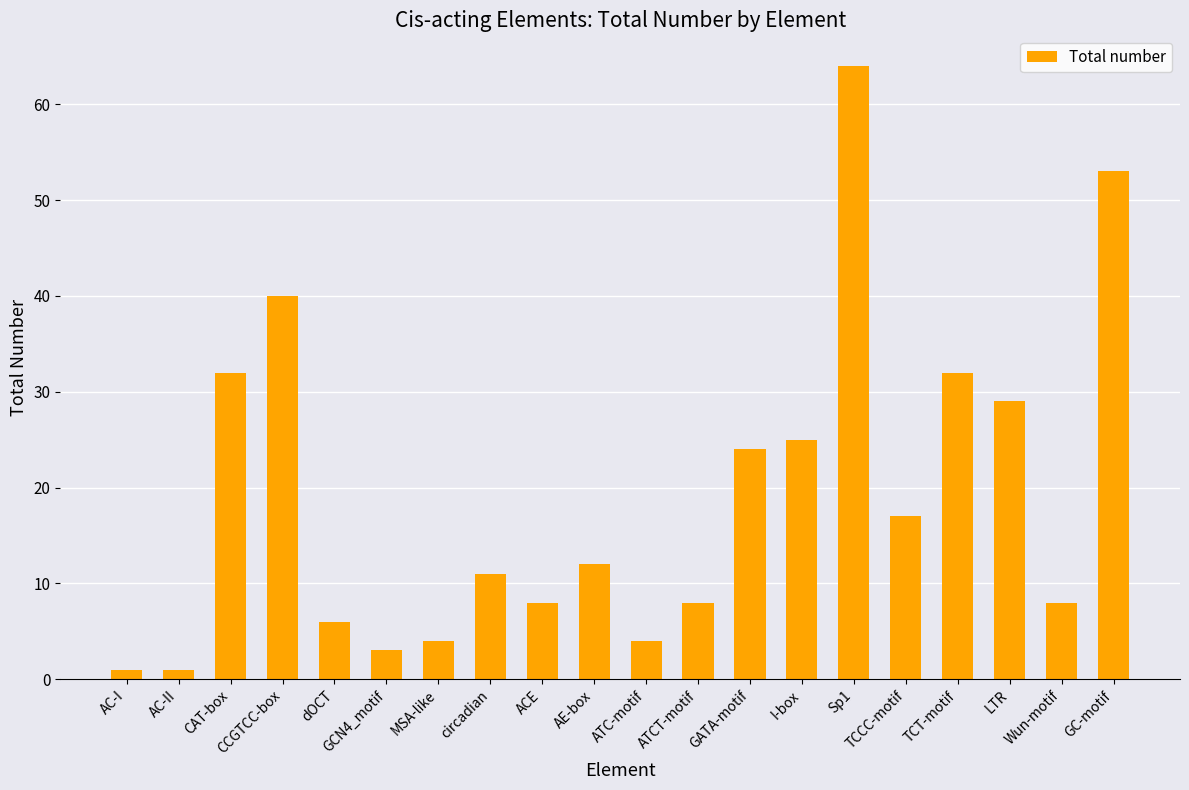

What is the maximum value shown in the chart?

64